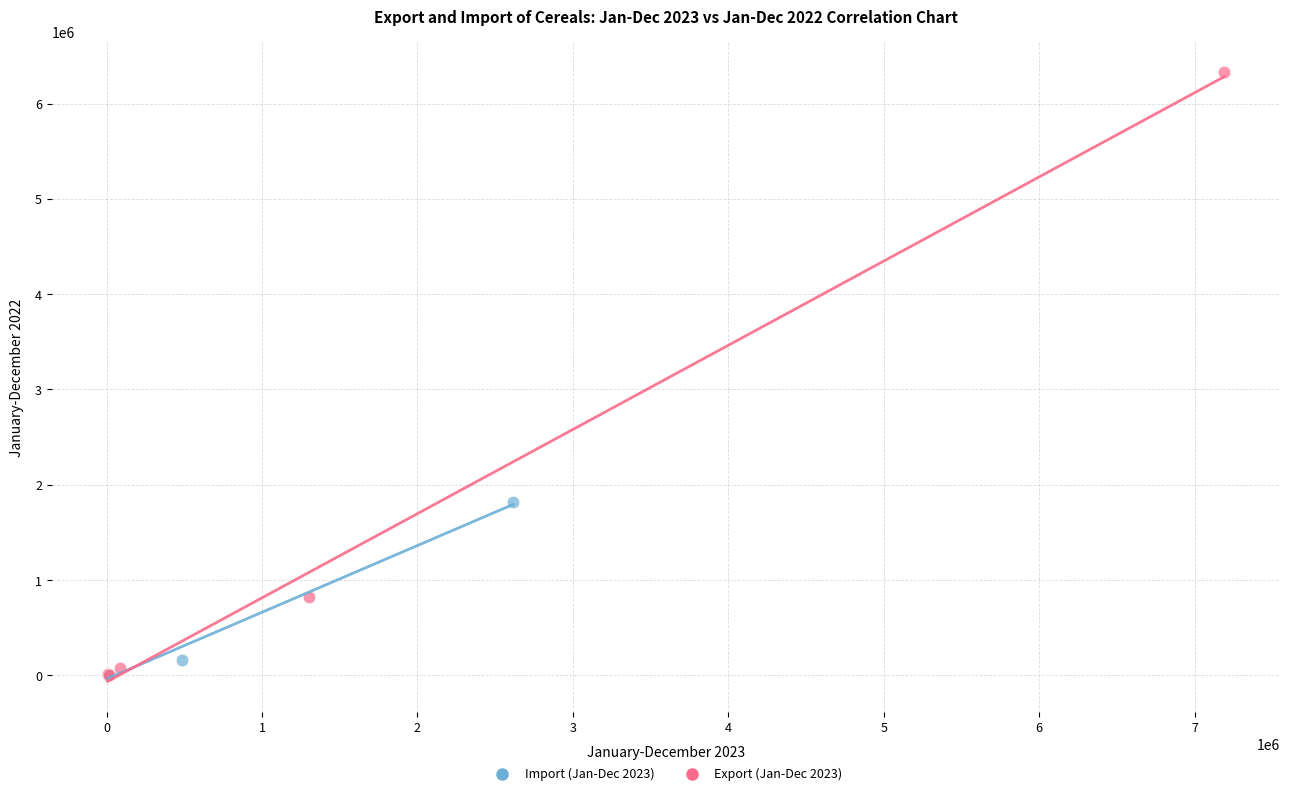

Which series reaches the maximum Y coordinate?

Export (Jan-Dec 2023)